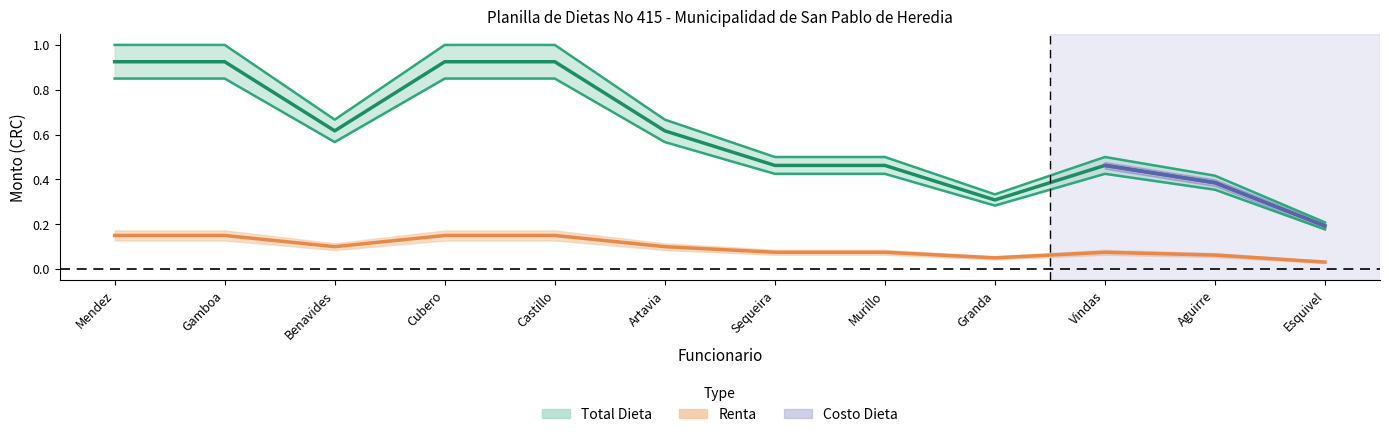

What is the sum of the values at Cubero and Granda?

1.2